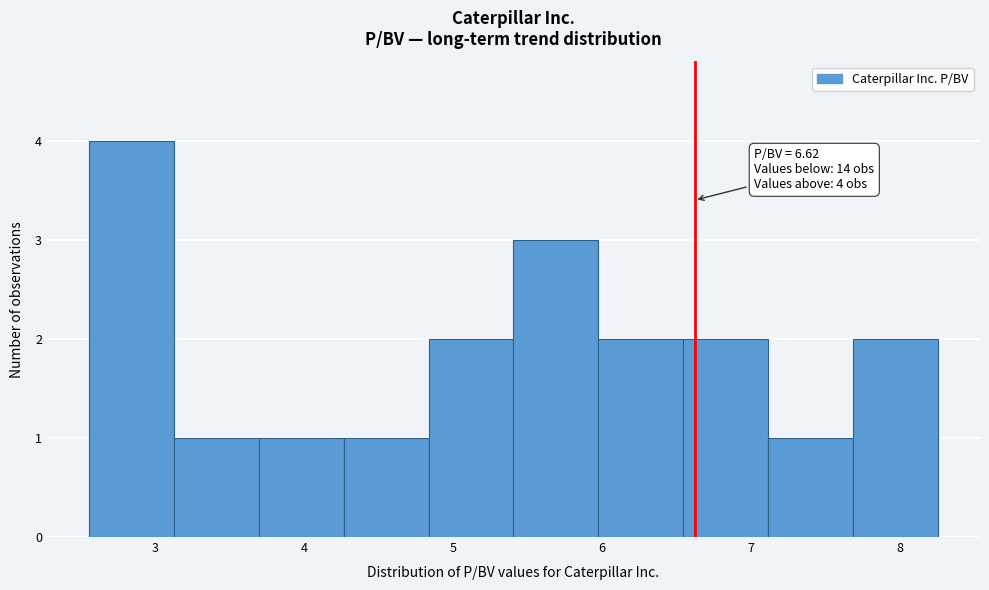

Over which range of the x-axis is the bar tallest?

2.6 to 3.1